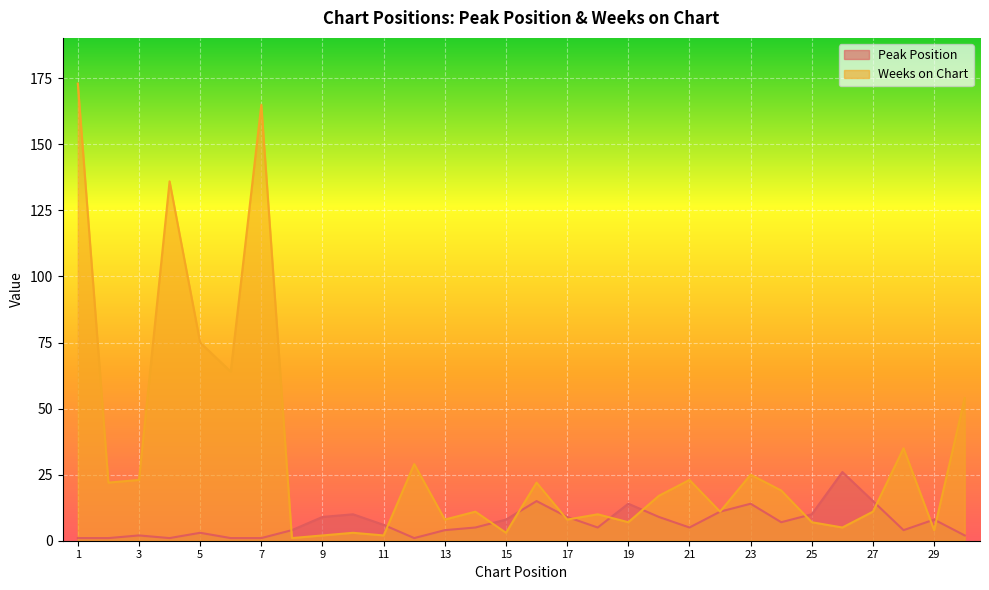

What are all the series names shown in the legend?

Peak Position, Weeks on Chart